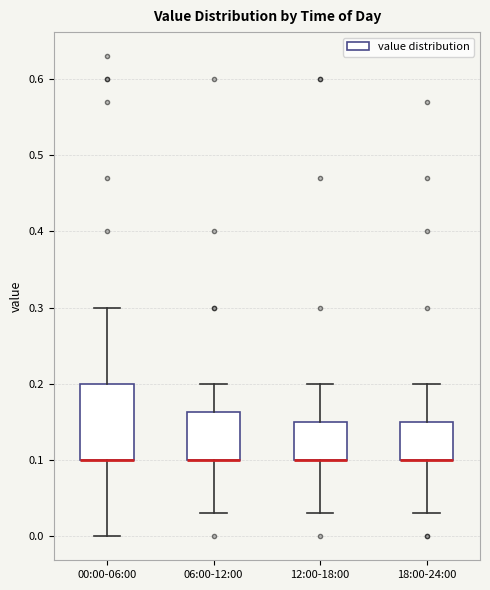

Reading left to right, transcribe this box plot: for each box, give where its median line is, the range the box spans, and where its two whiskers end, as read against the y-axis. The values are not printed on the chart, so give them approximately, as read against the axis.

00:00-06:00: median 0.10 (drawn on the box's lower edge), box 0.10 to 0.20, whiskers 0.00 to 0.30
06:00-12:00: median 0.10 (drawn on the box's lower edge), box 0.10 to 0.16, whiskers 0.03 to 0.20
12:00-18:00: median 0.10 (drawn on the box's lower edge), box 0.10 to 0.15, whiskers 0.03 to 0.20
18:00-24:00: median 0.10 (drawn on the box's lower edge), box 0.10 to 0.15, whiskers 0.03 to 0.20